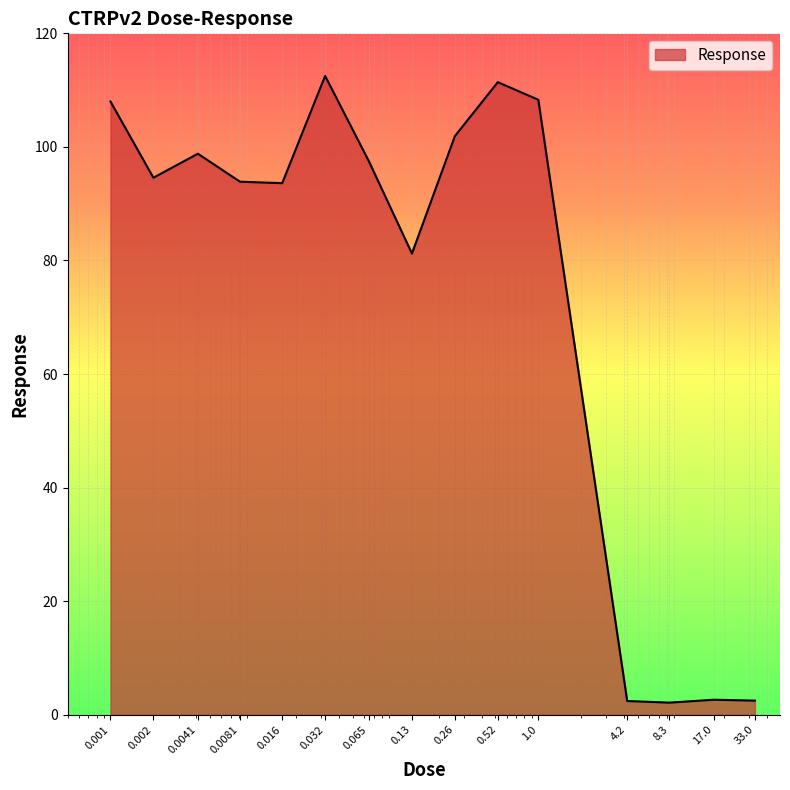

What is the maximum value shown in the chart?

112.5